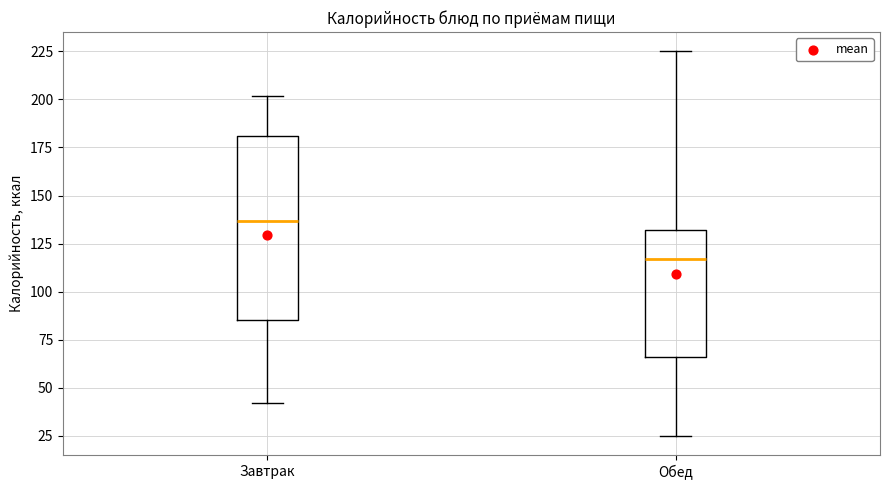

Where is the upper edge of the box for Завтрак on the y-axis? The values are not printed on the chart, so give them approximately, as read against the axis.

180